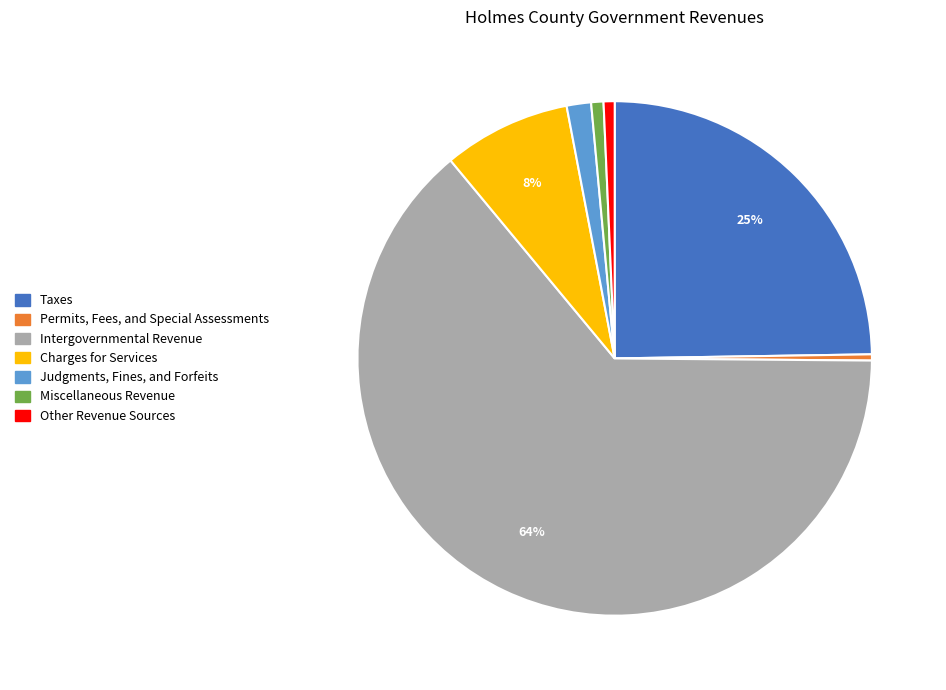

True or false: Judgments, Fines, and Forfeits accounts for 13% of the total.

False